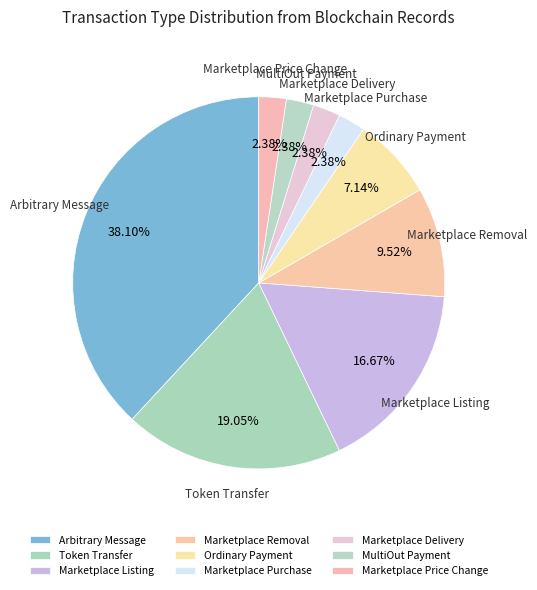

Rank the categories by value from highest to lowest.

Arbitrary Message, Token Transfer, Marketplace Listing, Marketplace Removal, Ordinary Payment, Marketplace Purchase, Marketplace Delivery, MultiOut Payment, Marketplace Price Change